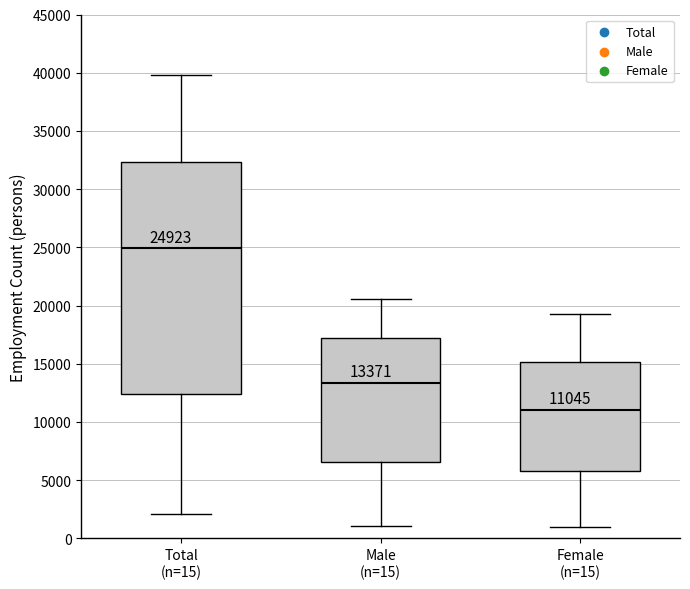

Comparing the boxes themselves (not the whiskers), which one is the tallest?

Total (n=15)